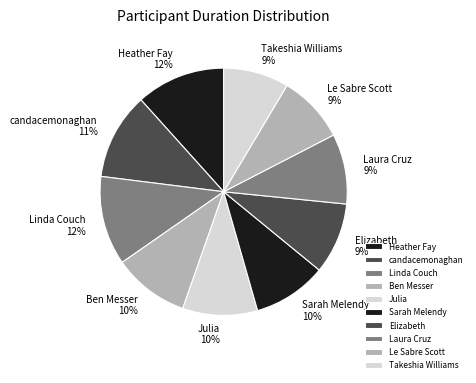

Is there any slice that represents more than half of the pie?

No